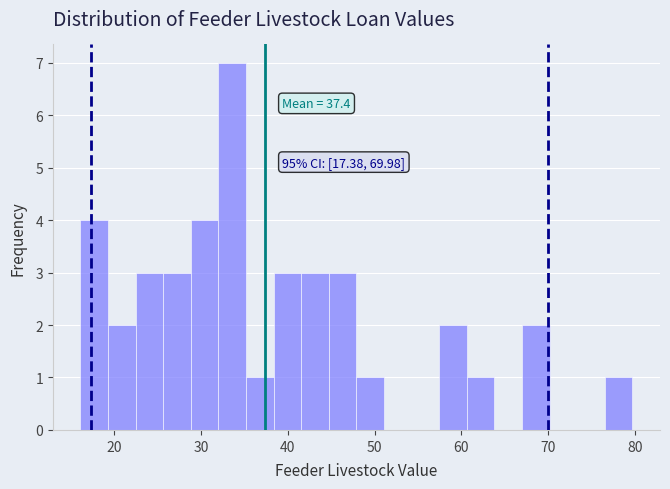

Read against the x-axis, roughly where is the centre of the tallest bar?

34